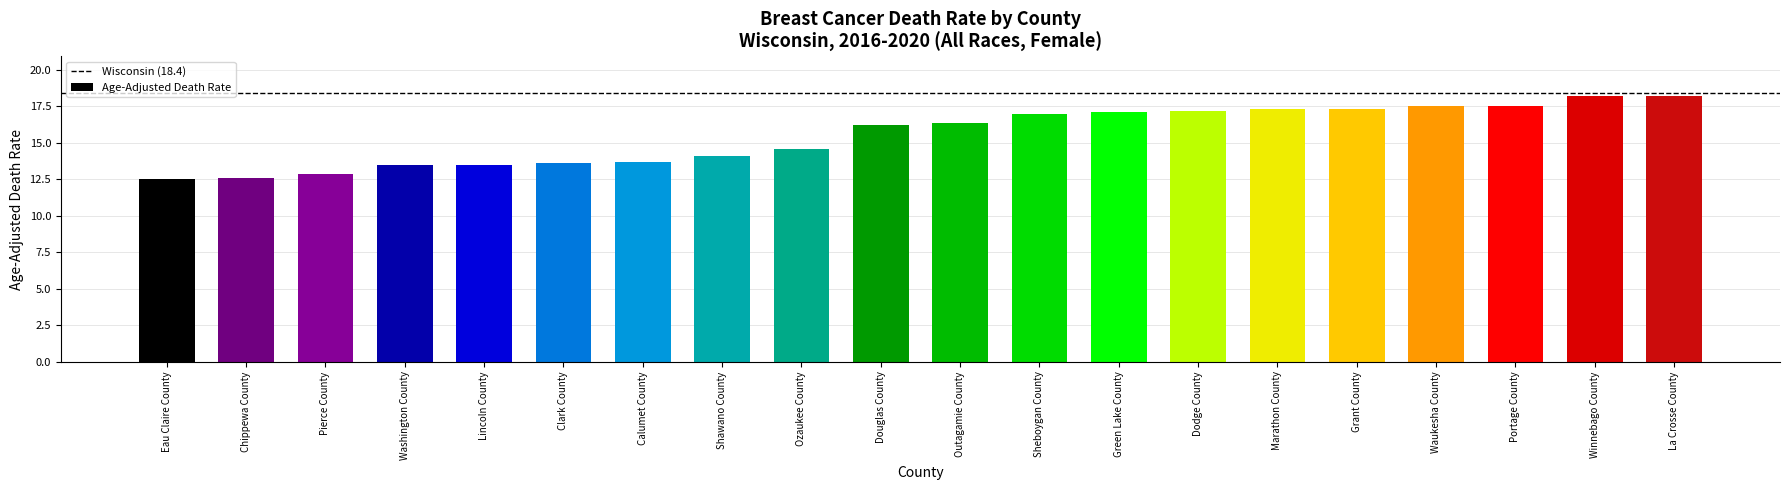

How many bars are there in total?

20